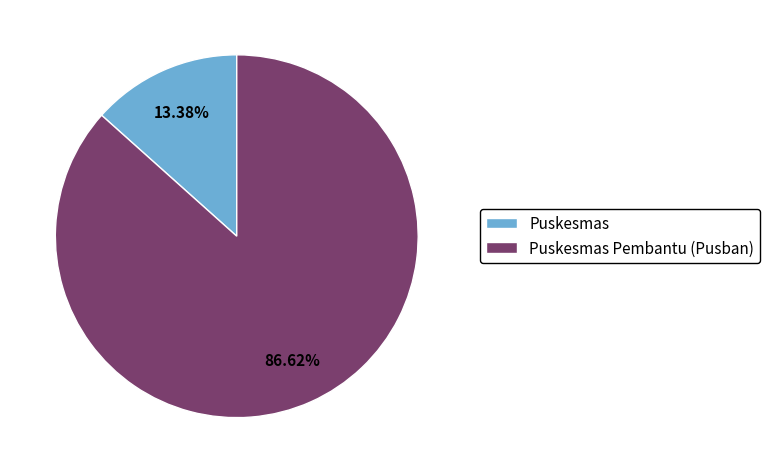

To the nearest percent, what percentage of the pie is Puskesmas Pembantu (Pusban)?

87%